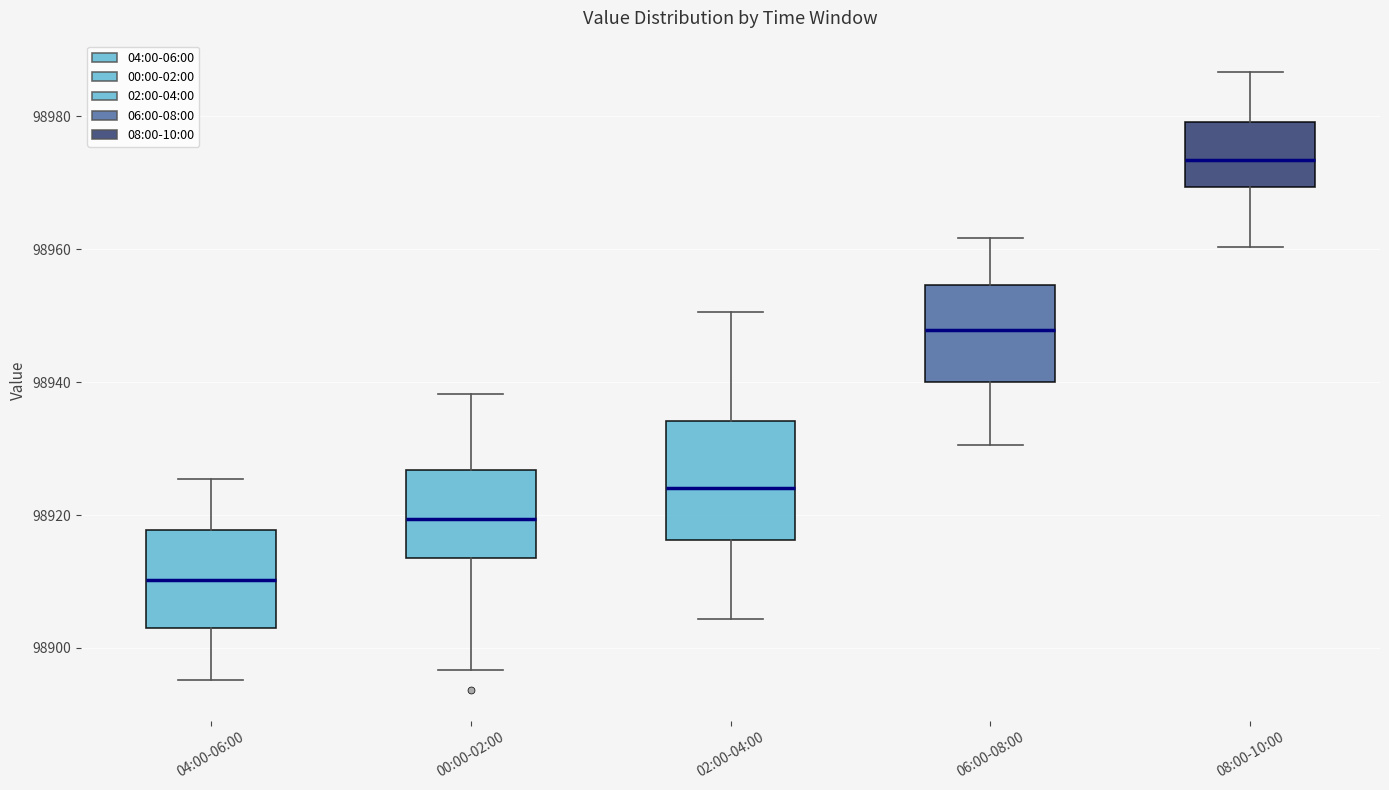

Reading left to right, read every box against the y-axis: the position of its median line, the range the box covers, and the ends of its whiskers. The values are not printed on the chart, so give them approximately, as read against the axis.

04:00-06:00: median 98910, box 98904 to 98918, whiskers 98896 to 98926
00:00-02:00: median 98920, box 98914 to 98926, whiskers 98896 to 98938
02:00-04:00: median 98924, box 98916 to 98934, whiskers 98904 to 98950
06:00-08:00: median 98948, box 98940 to 98954, whiskers 98930 to 98962
08:00-10:00: median 98974, box 98970 to 98980, whiskers 98960 to 98986